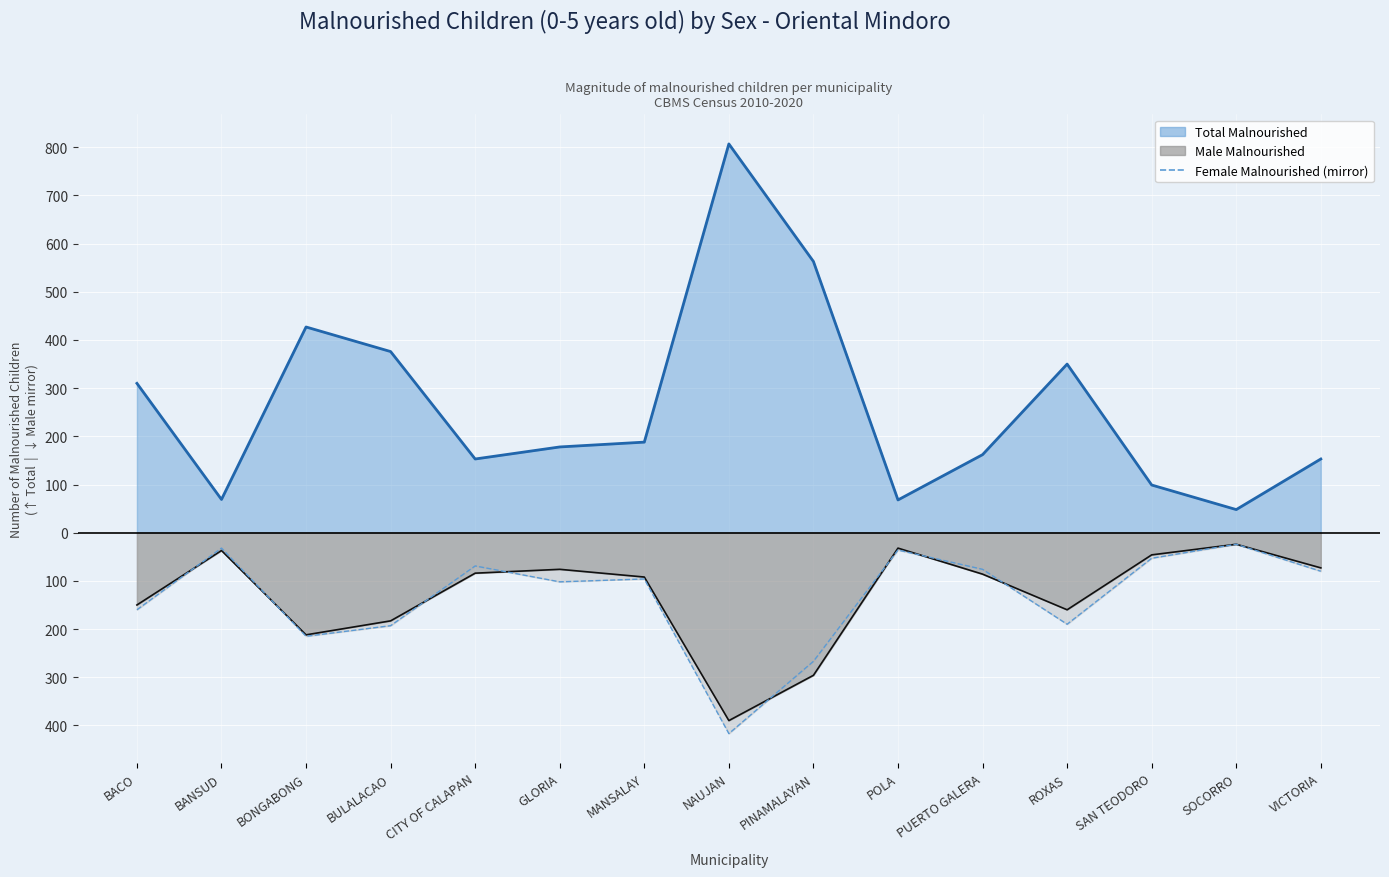

What are all the series names shown in the legend?

Total Malnourished, Male Malnourished, Female Malnourished